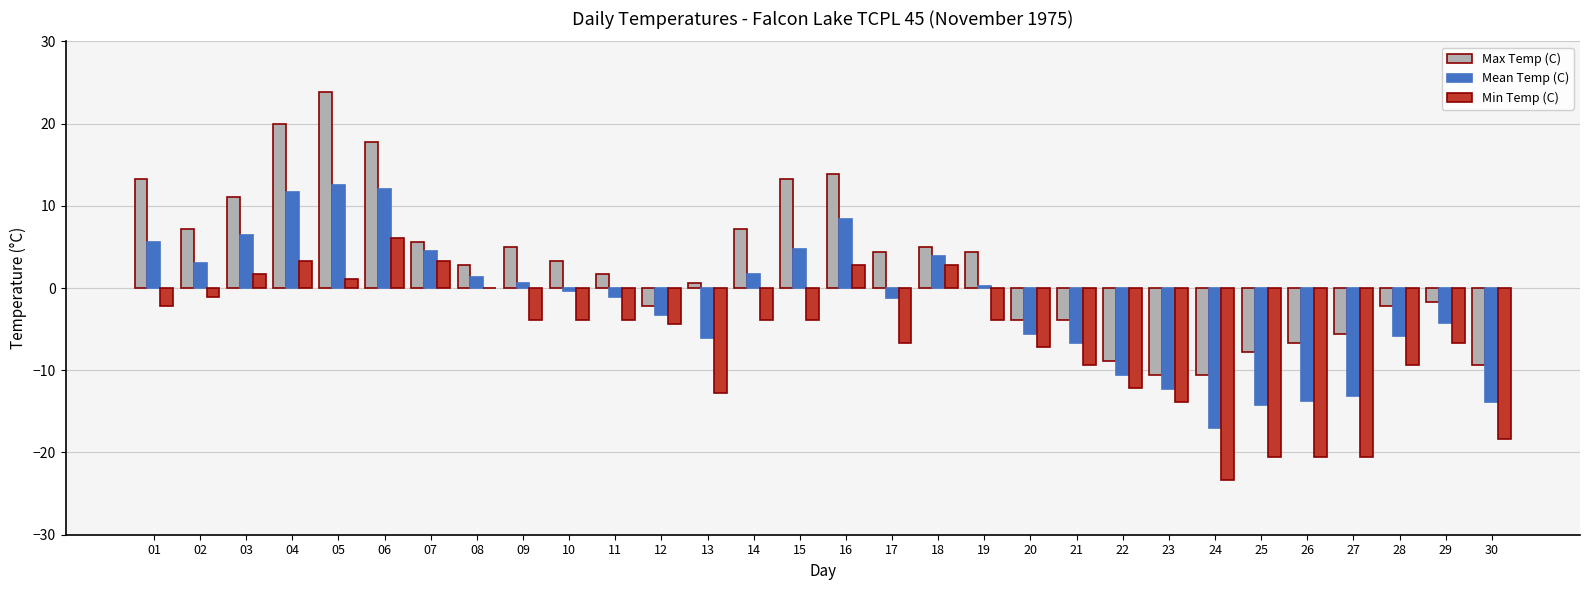

What is the greatest value displayed?

23.9